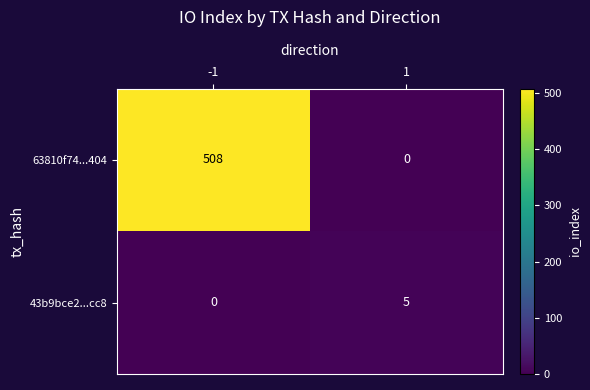

Which series changed the most between -1 and 1?

63810f74...404